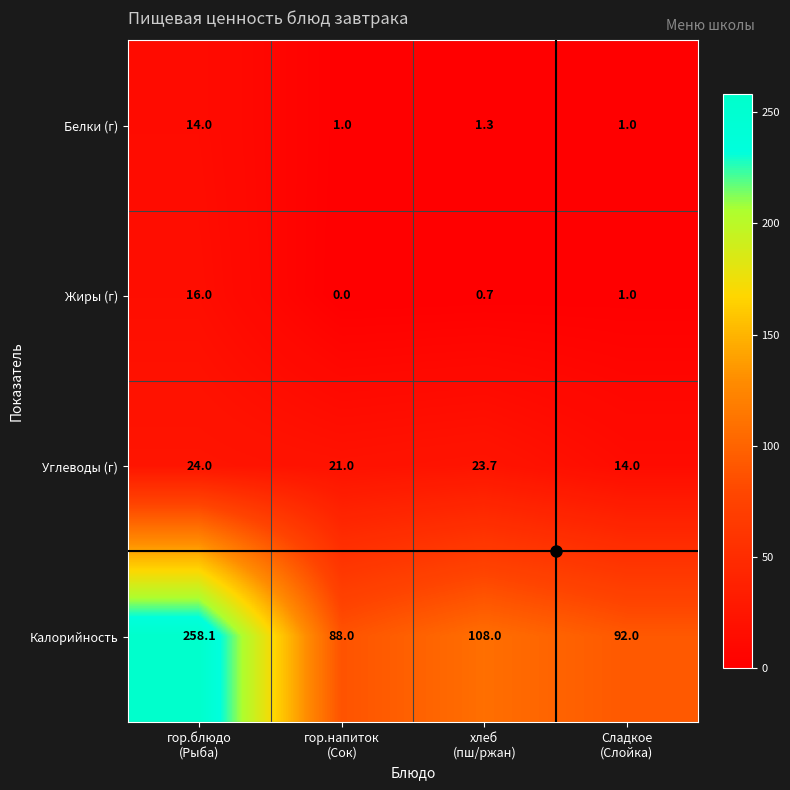

What is the maximum value shown in the chart?

258.1